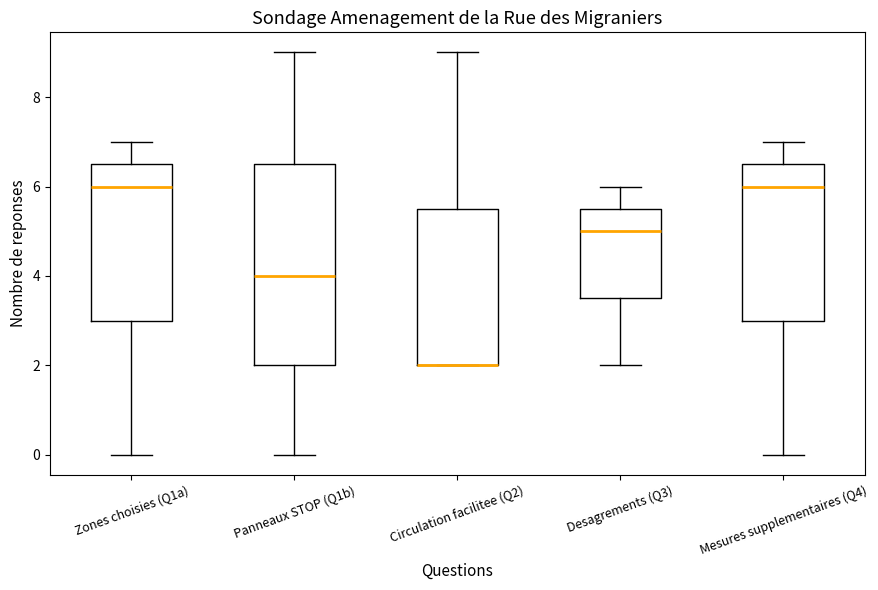

Where is the lower edge of the box for Mesures supplementaires (Q4) on the y-axis? The values are not printed on the chart, so give them approximately, as read against the axis.

3.0